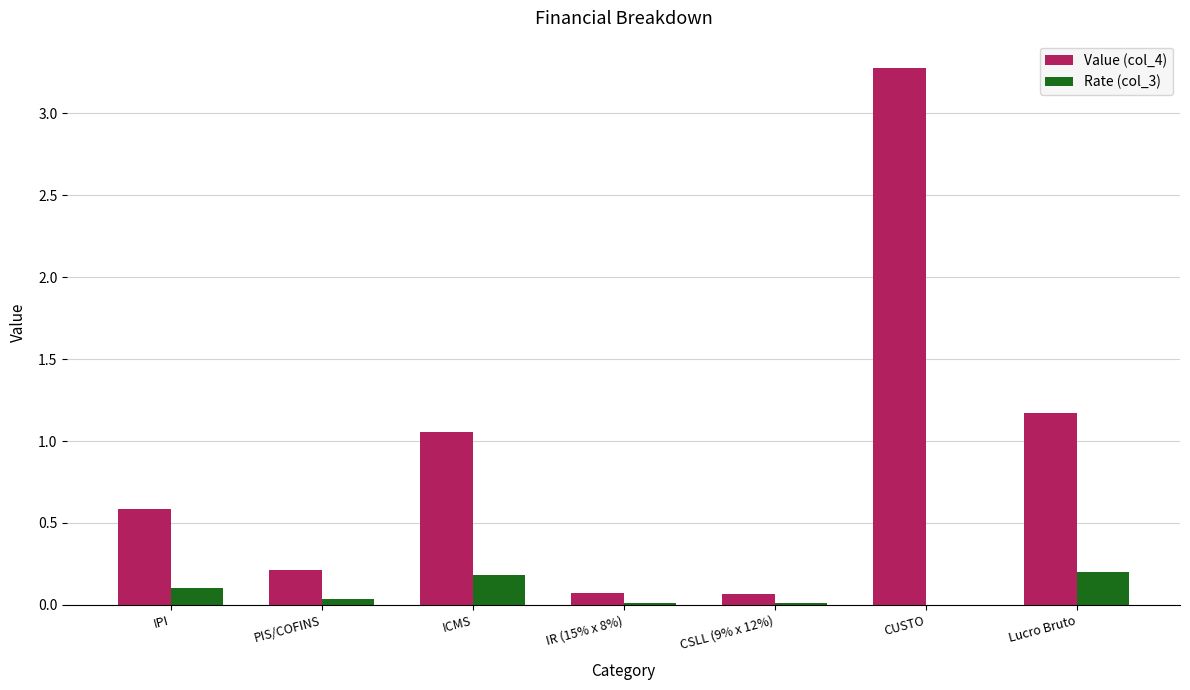

How many groups of bars are there?

7